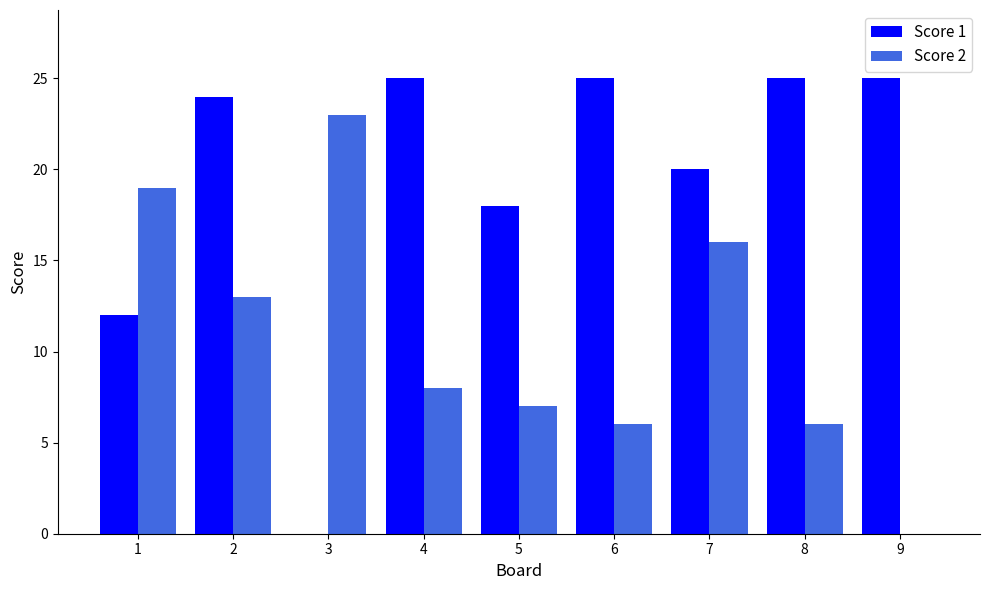

How many series are shown in this chart?

2